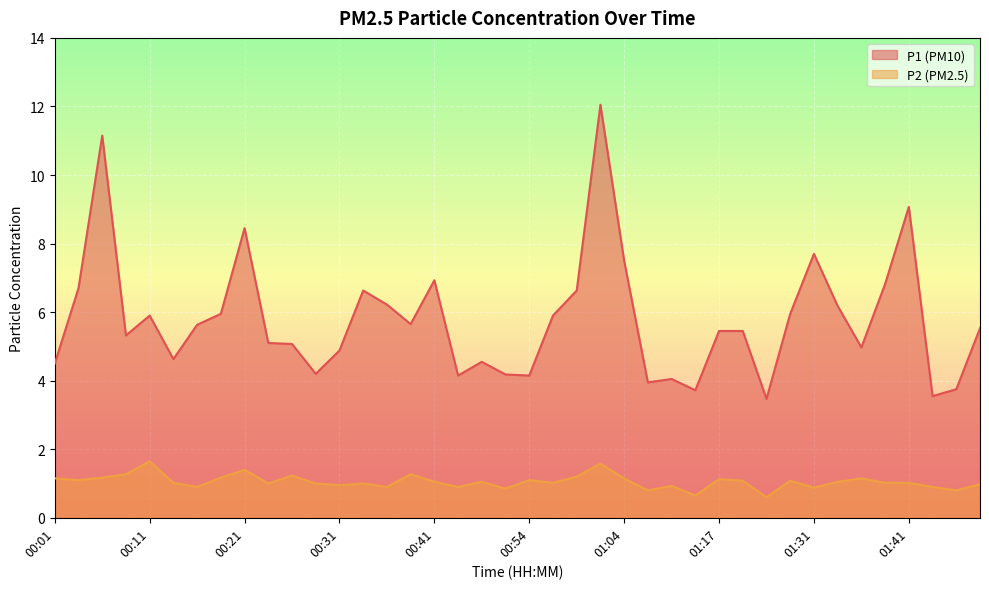

The P2 series shows 1.0 at 01:41. True or false?

True